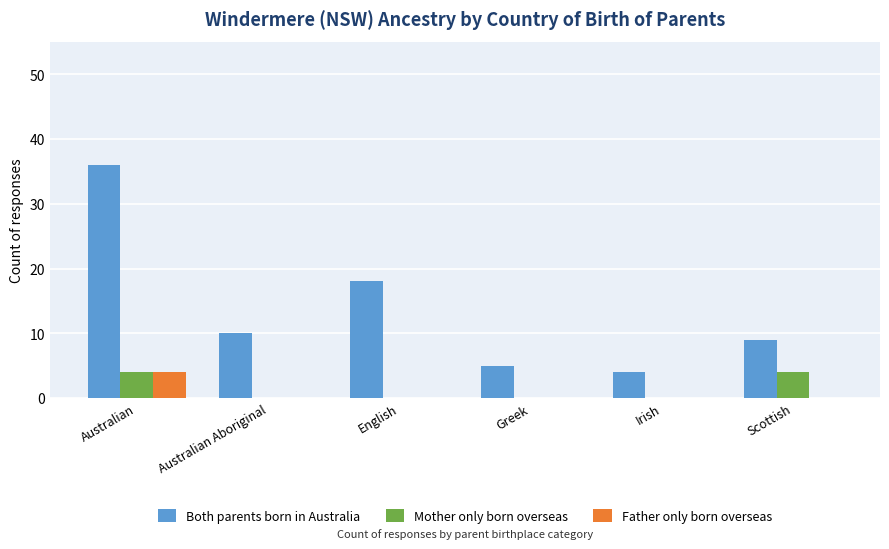

How many groups of bars are there?

6